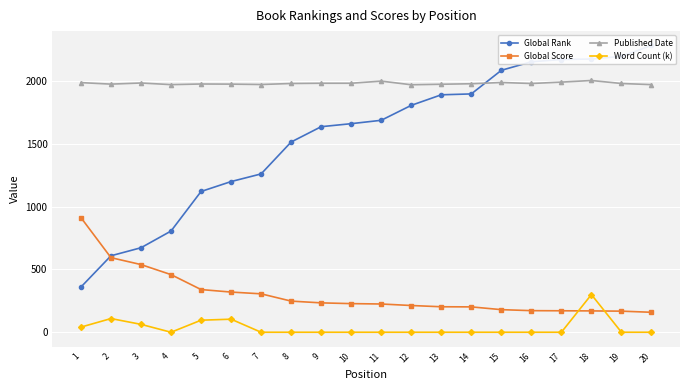

True or false: Published Date and Global Score intersect in this chart.

False